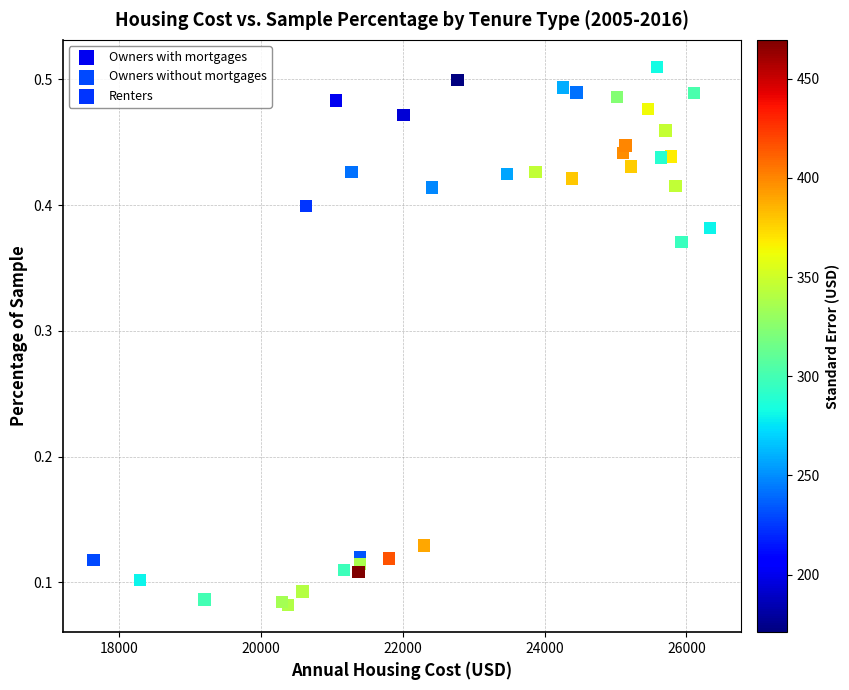

Which series contains the lowest Y value?

Owners without mortgages